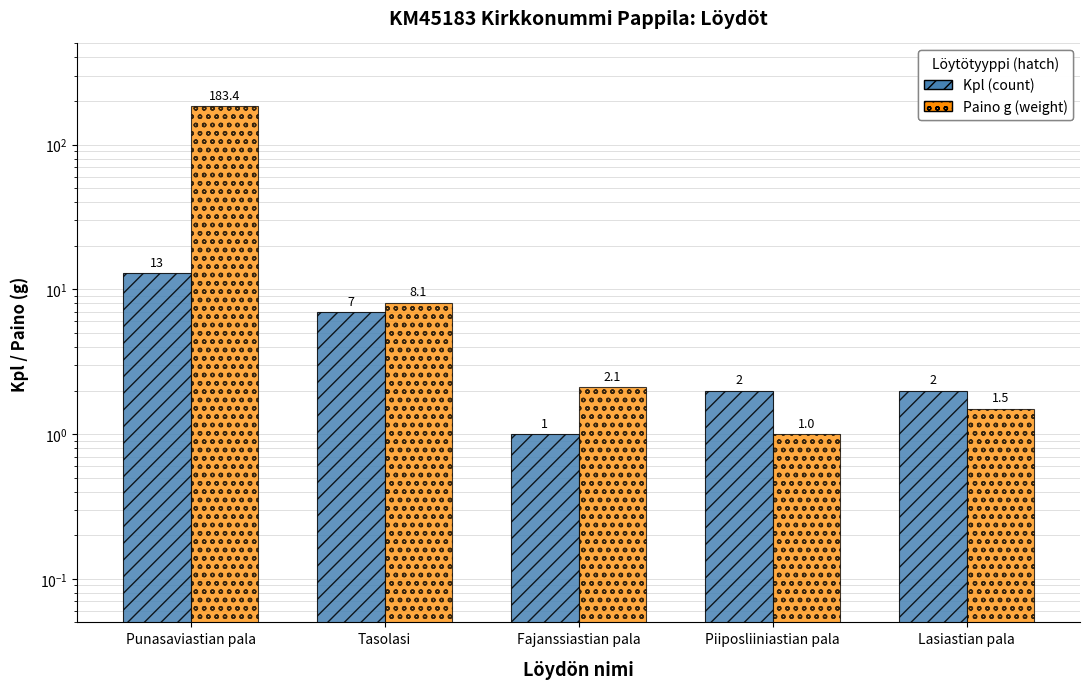

What is the lowest value of the Kpl (count) series?

1.0